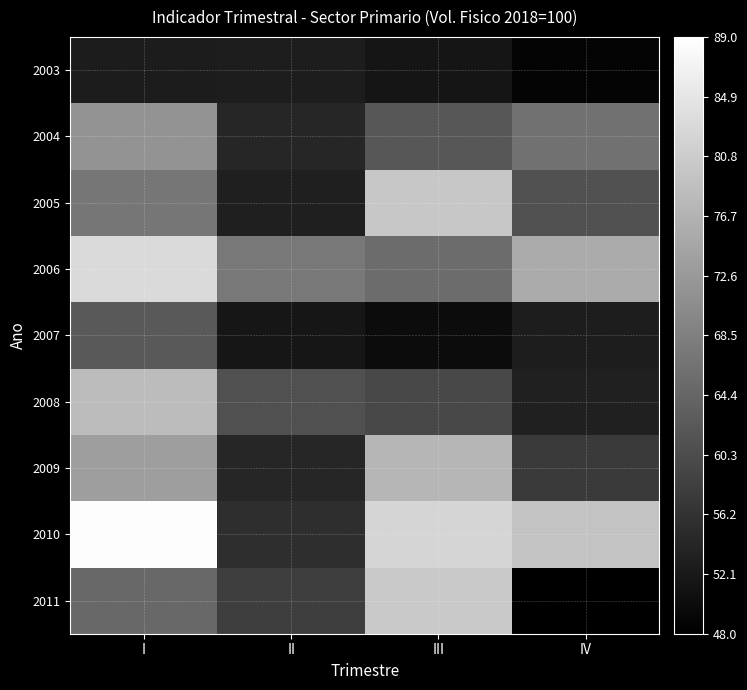

Which category has the lowest value across all series?

IV